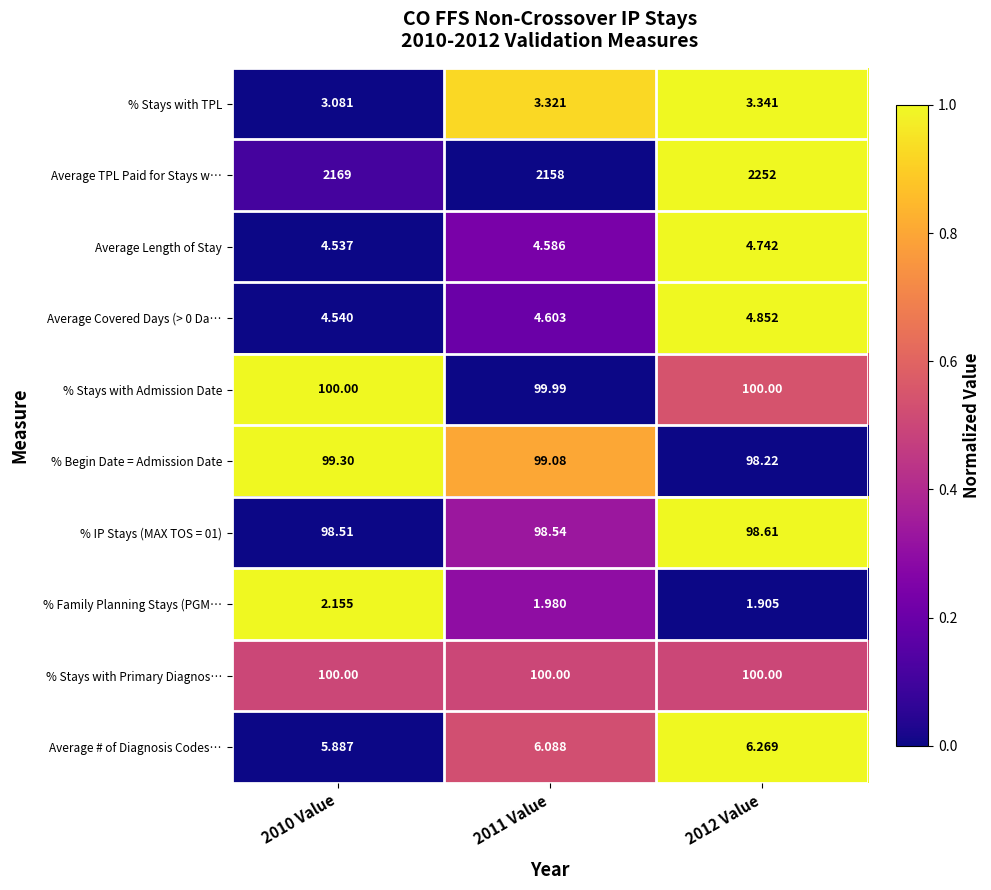

Which series has the widest spread of values?

Average TPL Paid for Stays w…